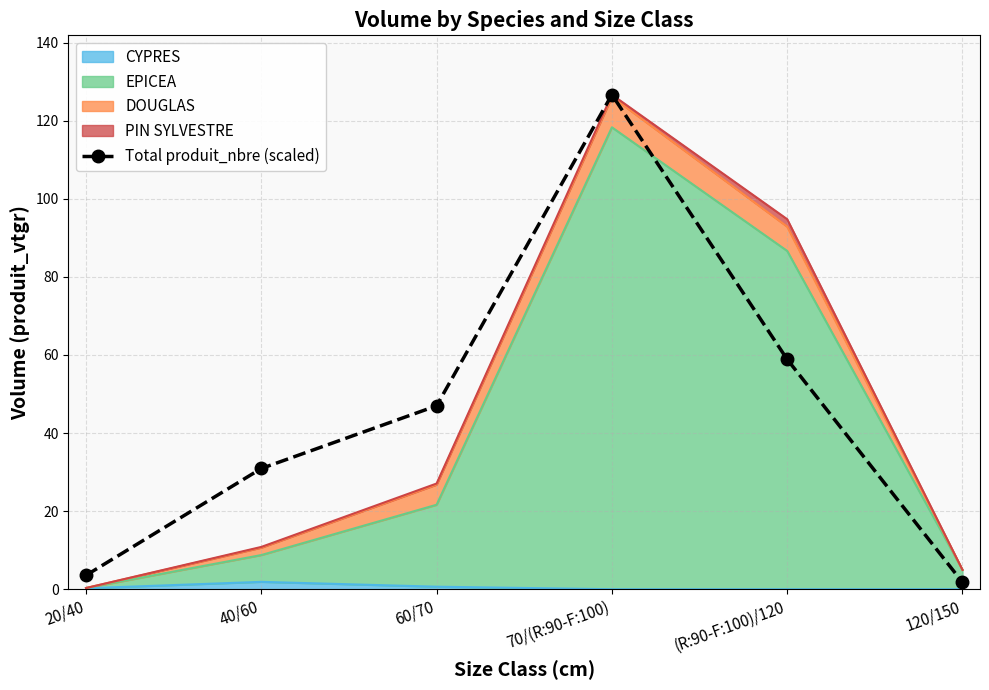

Where is the data nearest to the value 64?

(R:90-F:100)/120